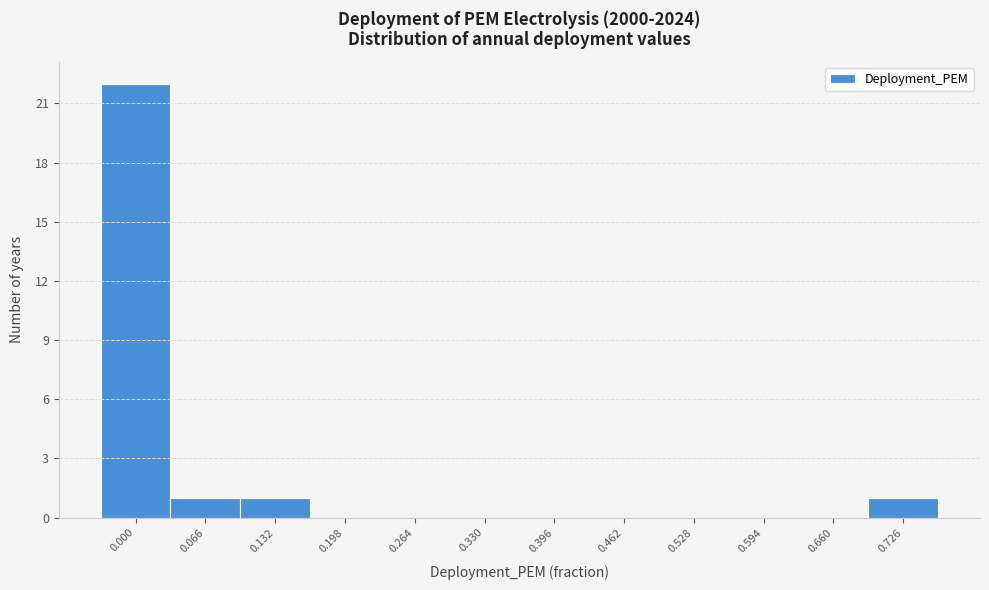

Reading left to right, extract all data points from this chart.

0.000=22	0.066=1	0.132=1	0.198=0	0.264=0	0.330=0	0.396=0	0.462=0	0.528=0	0.594=0	0.660=0	0.726=1